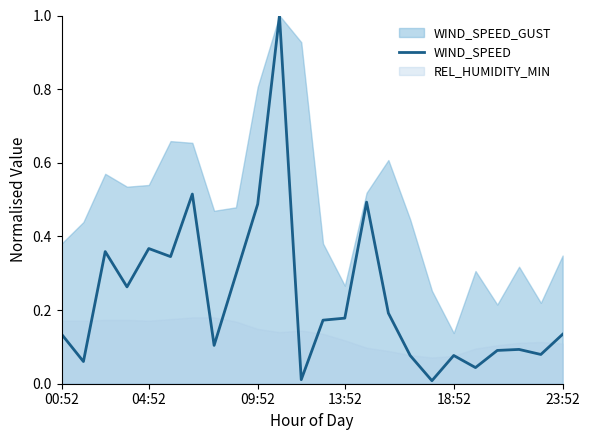

The value at 17 is 0.0. True or false?

True